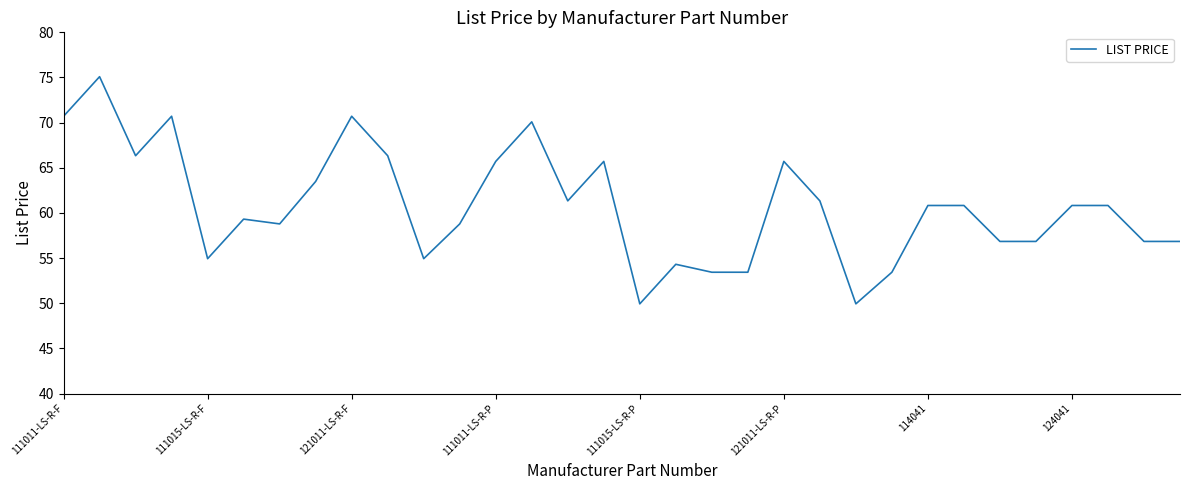

What is the greatest value displayed?

75.1